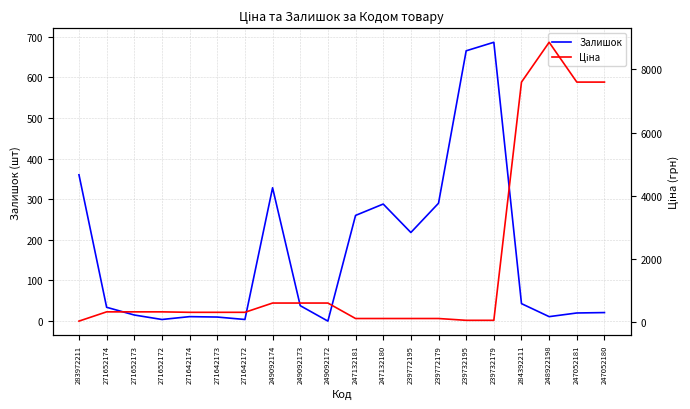

What is the sum of all Залишок values?

3306